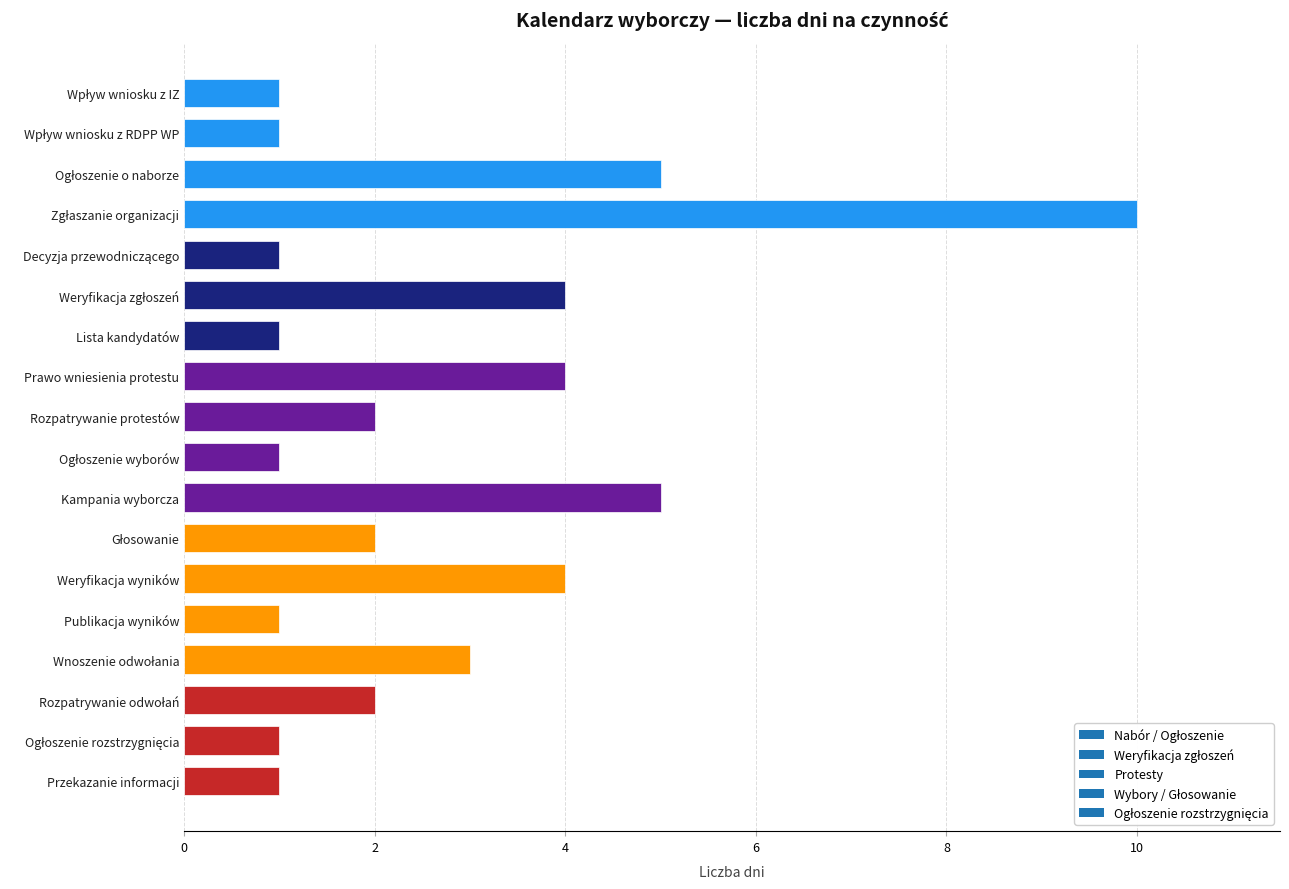

Reading top to bottom, extract all data points from this chart.

1	1	5	10	1	4	1	4	2	1	5	2	4	1	3	2	1	1